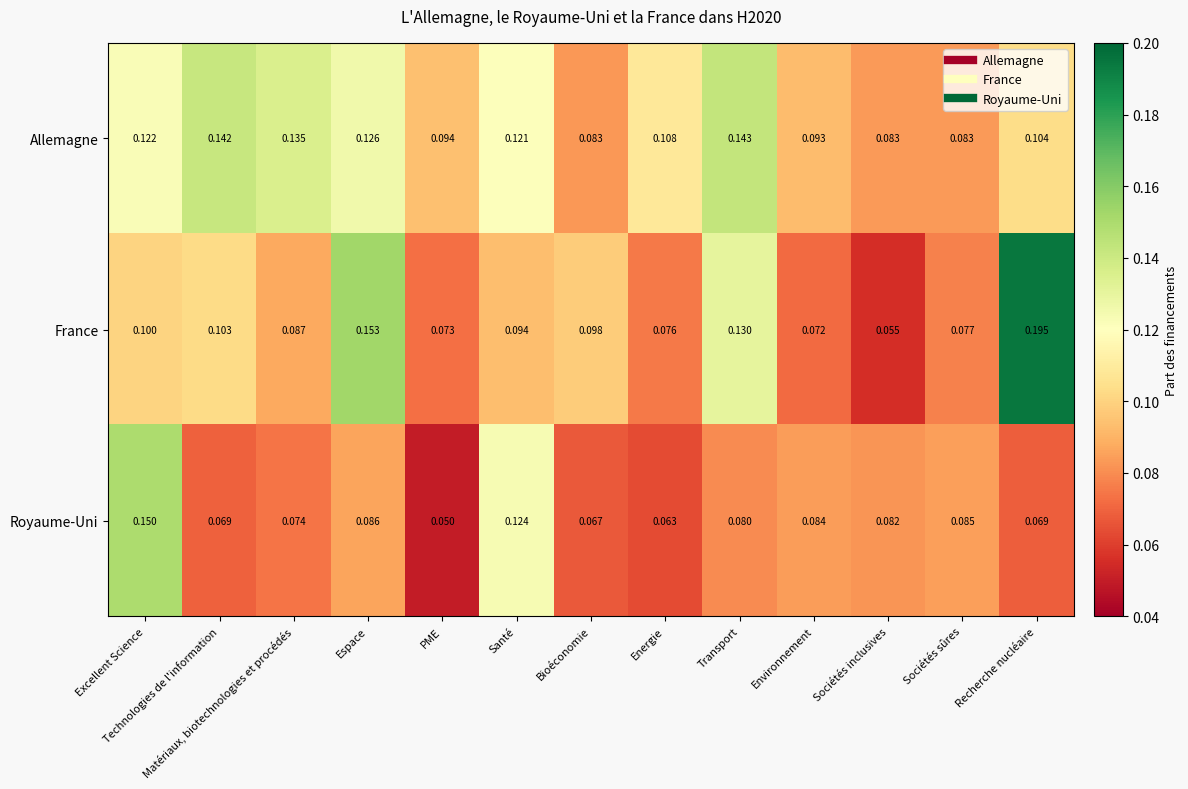

At which category is the sum across all series the highest?

Excellent Science